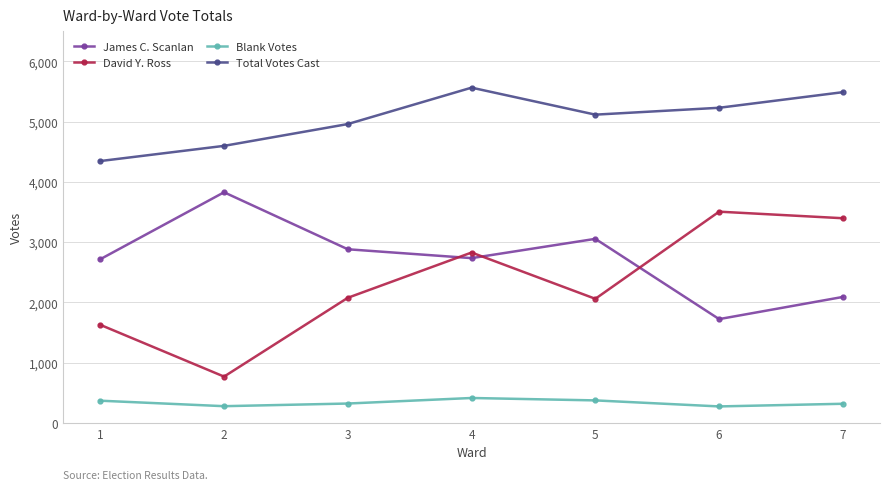

How many data points does each series have?

7